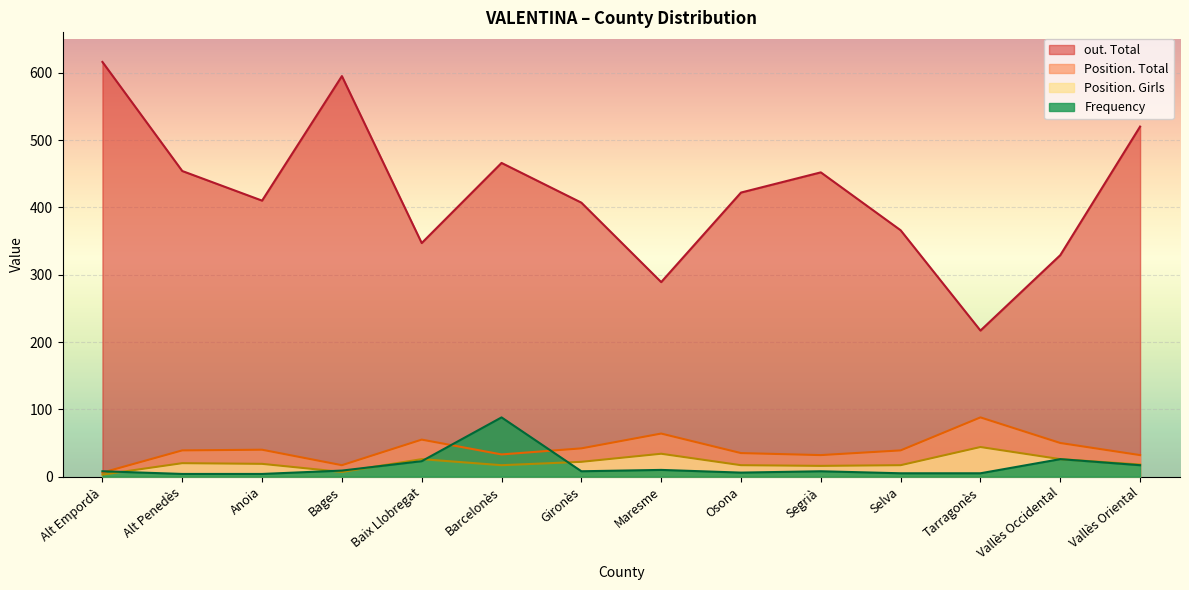

Which series changed the most between Baix Llobregat and Osona?

out. Total